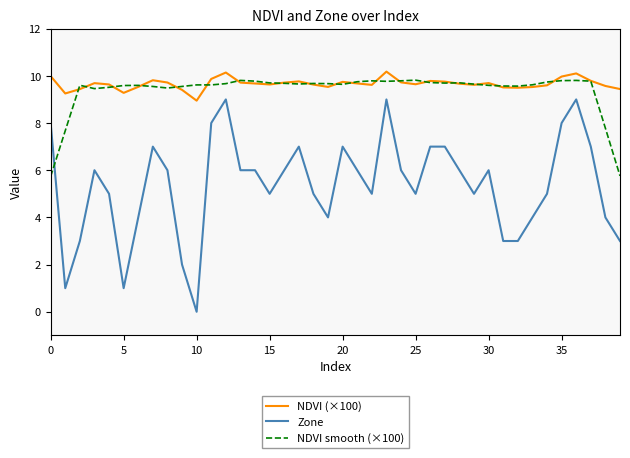

How many times do Zone and NDVI smooth (×100) cross each other?

1